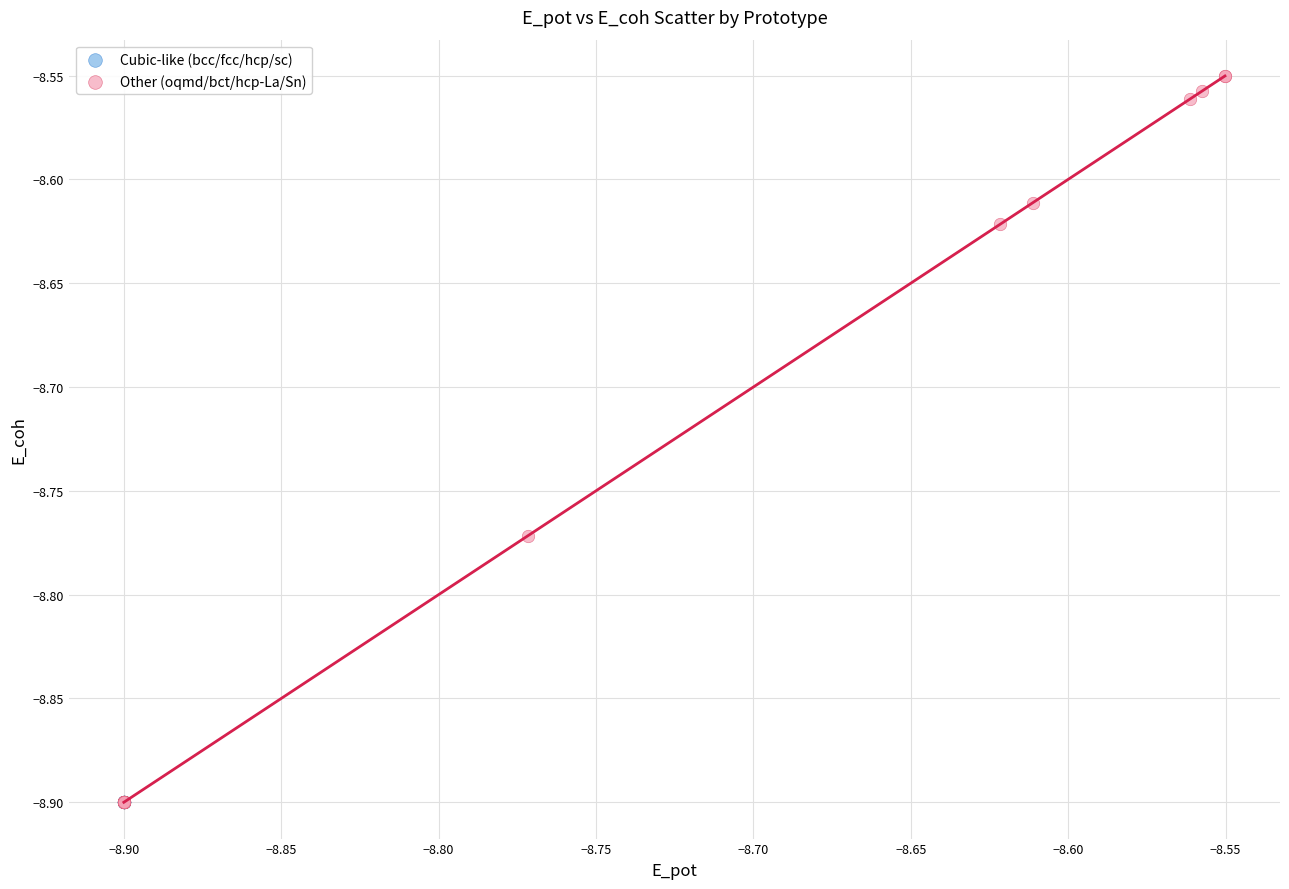

Which series reaches the maximum Y coordinate?

Other (oqmd/bct/hcp-La/Sn)